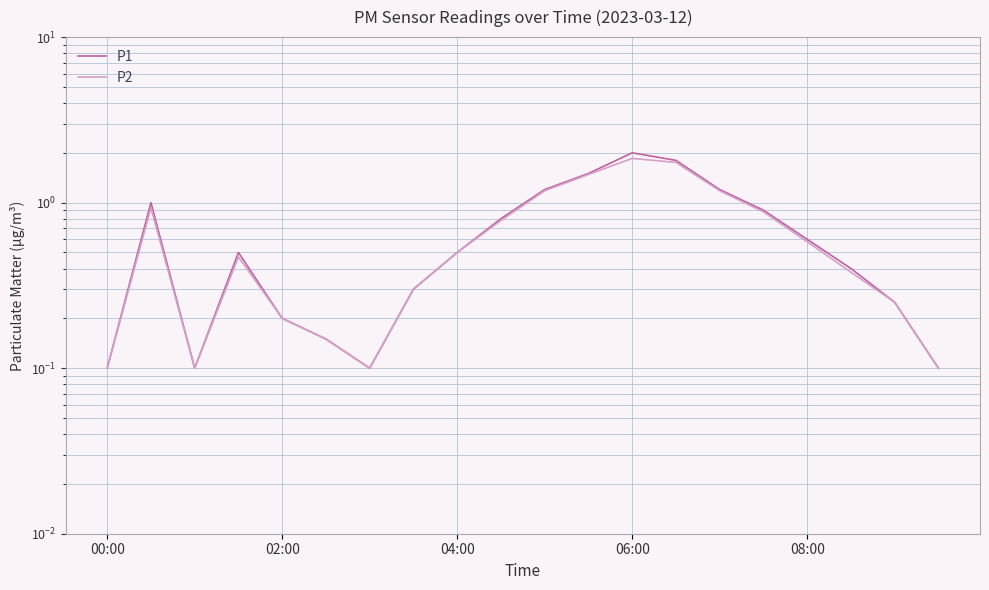

What is the value of the P1 point at the 15th from the left?

1.2